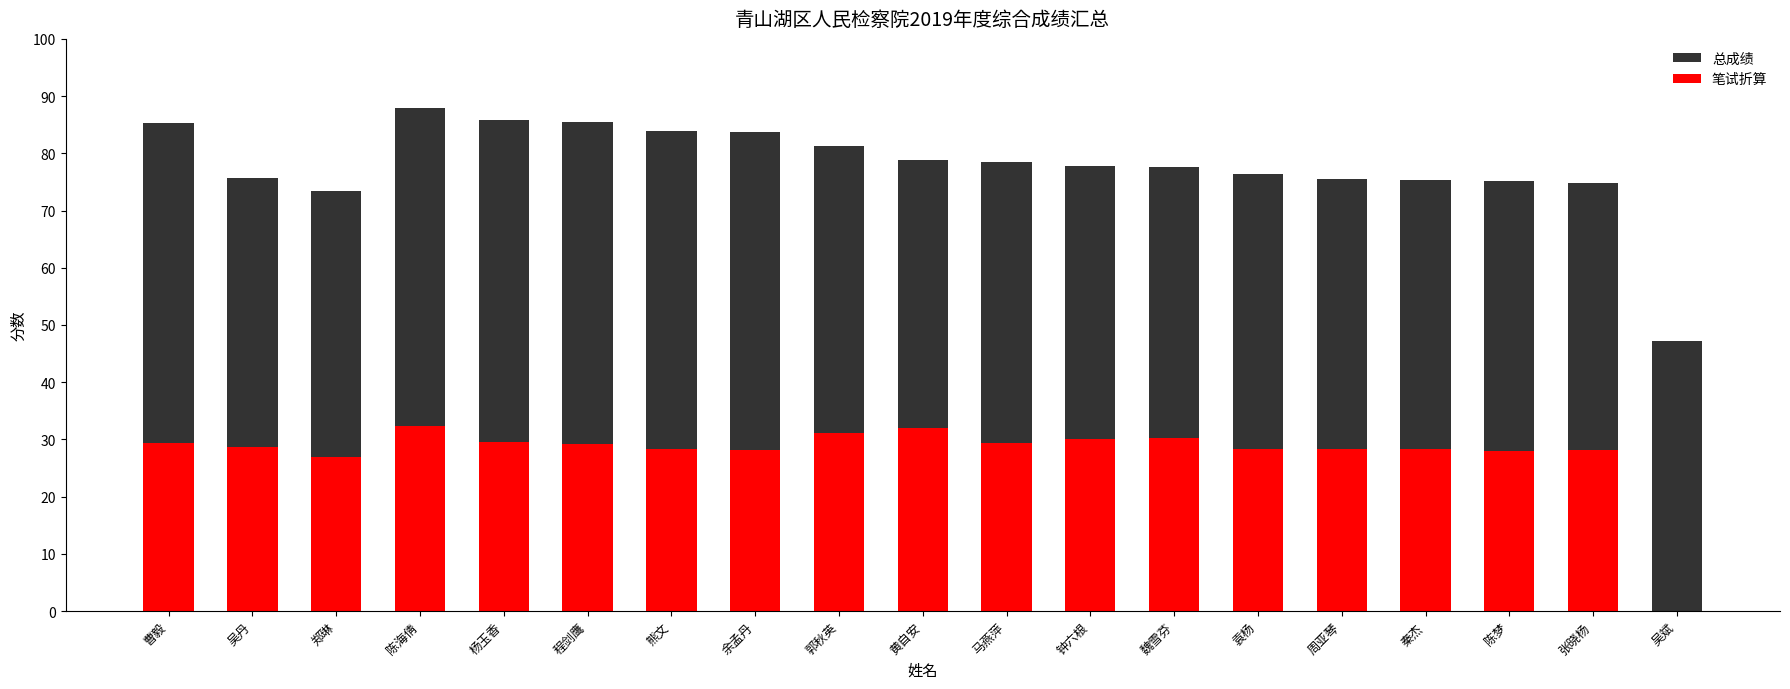

What is the label of the 15th bar from the left?

周亚琴